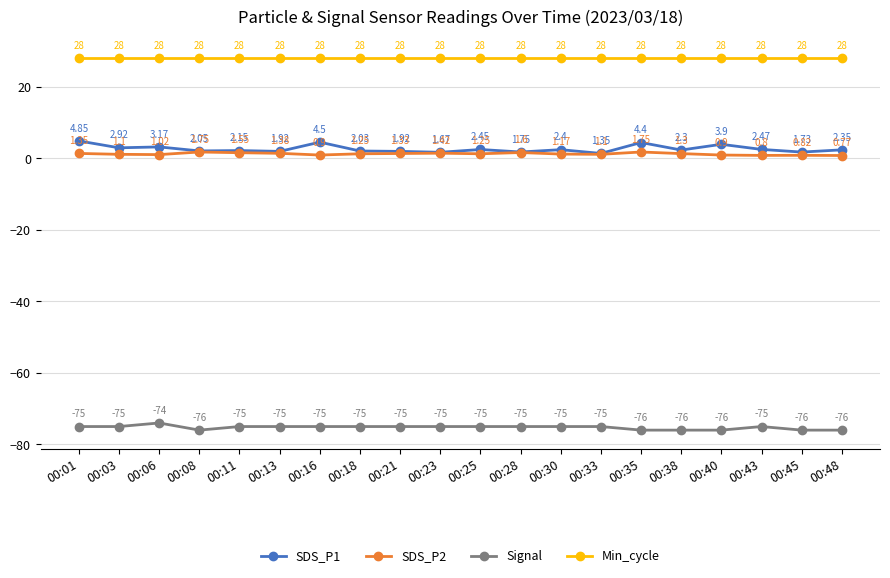

The Min_cycle series shows 28.0 at 00:43. True or false?

True